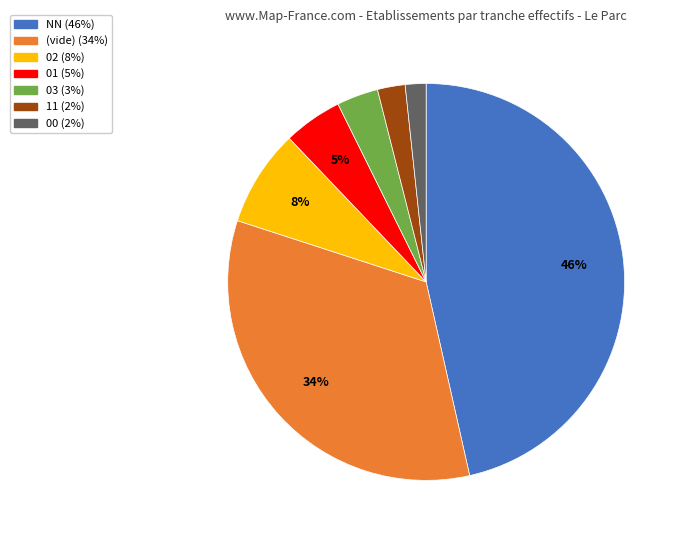

To the nearest percent, what is the average slice percentage?

14%